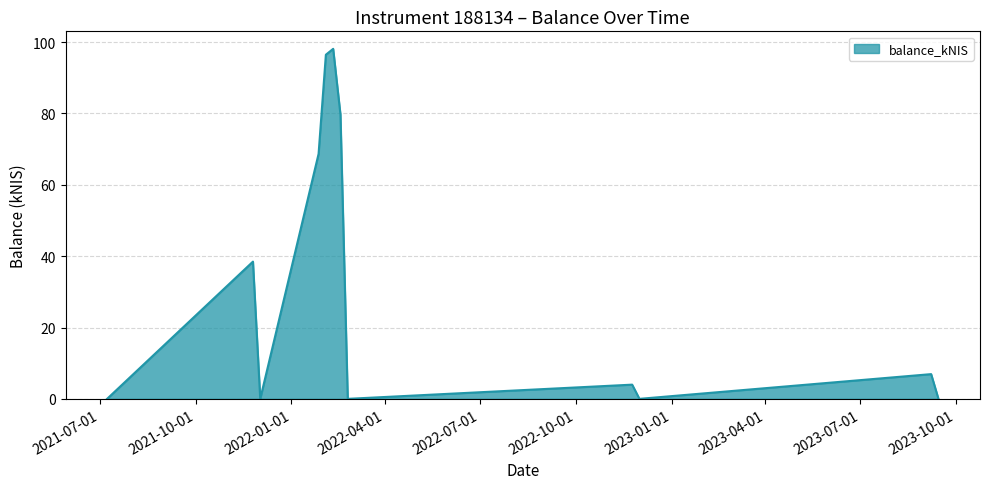

What is the difference between the maximum and minimum values?

98.1